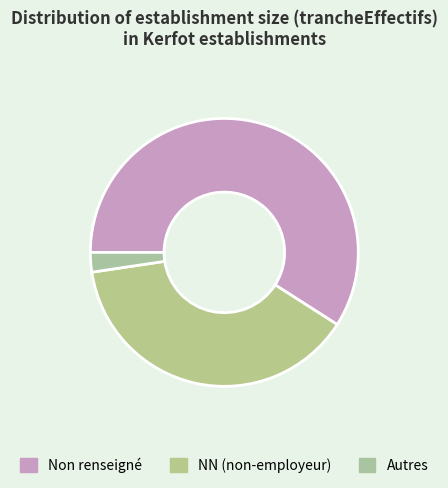

How many segments does this pie chart have?

3